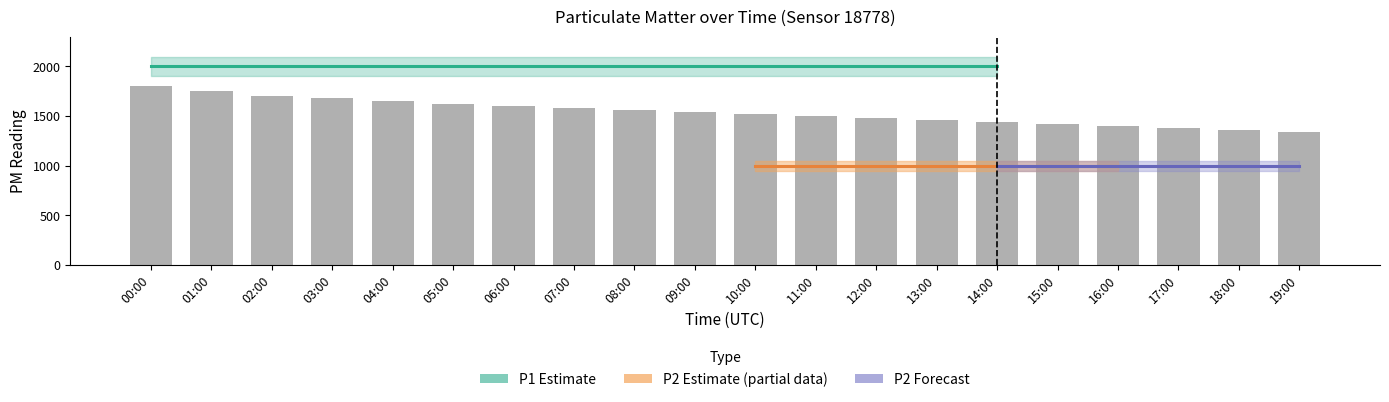

Is the value of P2 at 11:00 greater than the value of P1 at 16:00?

No